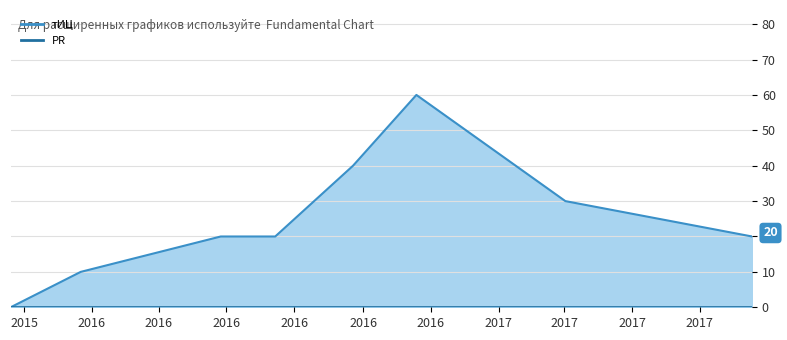

What is the average value of the тИЦ series?

26